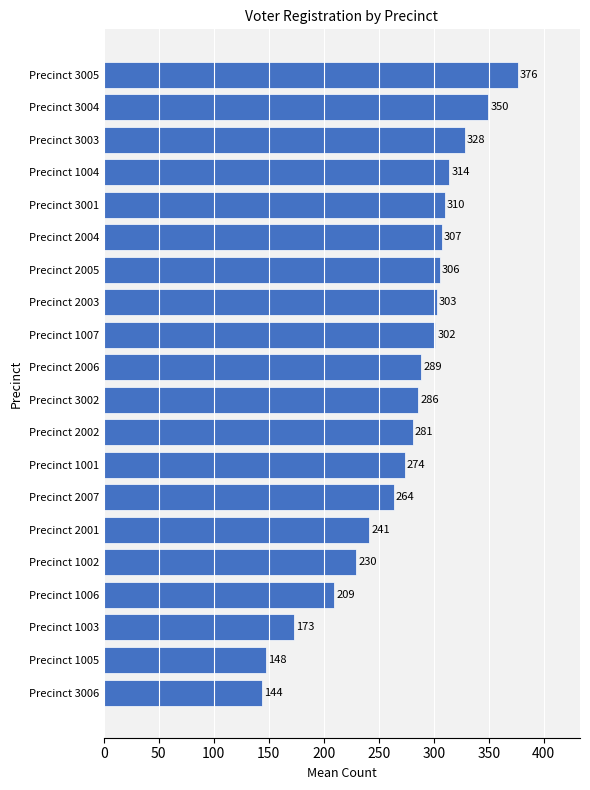

Read the value at Precinct 3003.

328.0